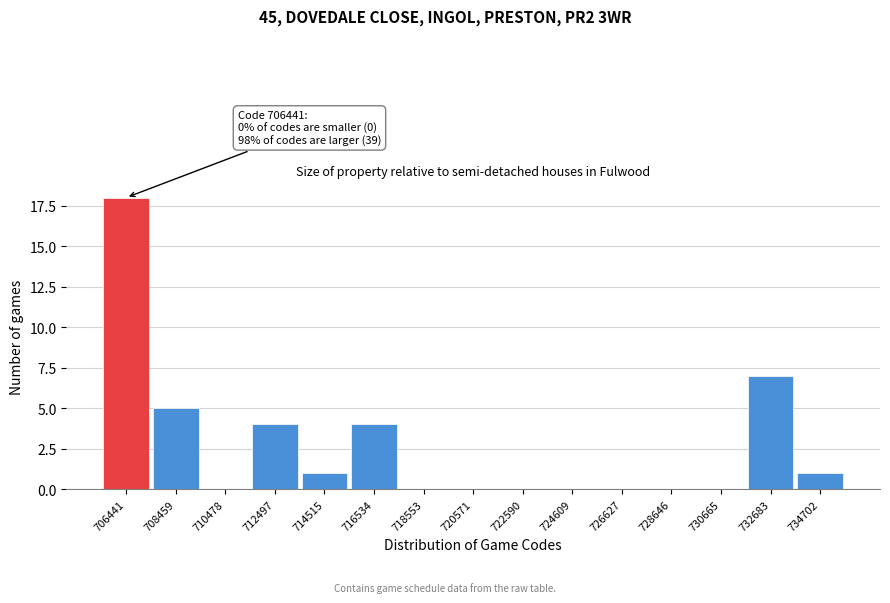

Reading right to left, list all the values displayed in this chart.

734702=1	732683=7	730665=0	728646=0	726627=0	724609=0	722590=0	720571=0	718553=0	716534=4	714515=1	712497=4	710478=0	708459=5	706441=18